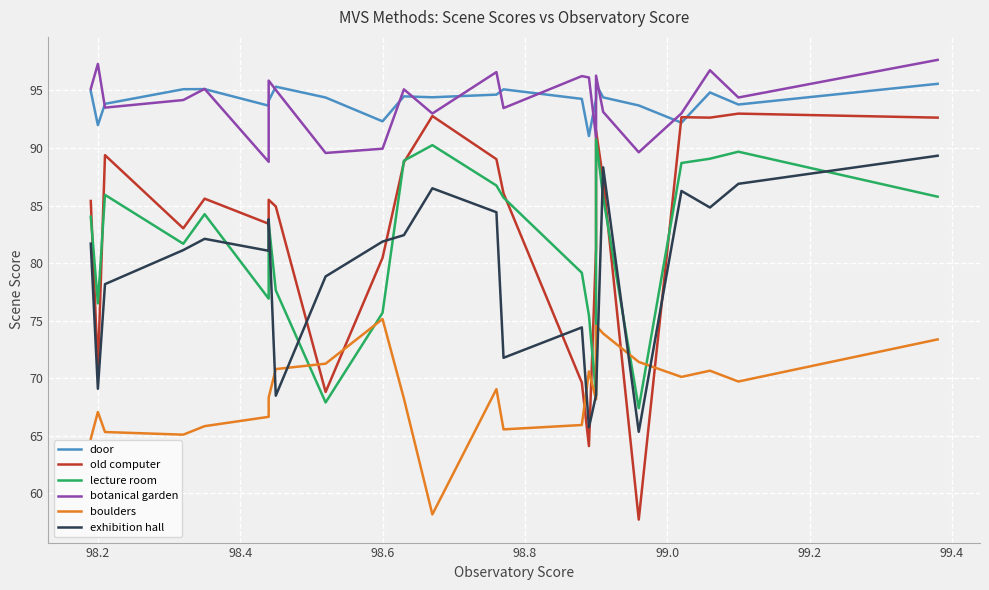

What is the value of the door point at the 14th from the left?

95.1